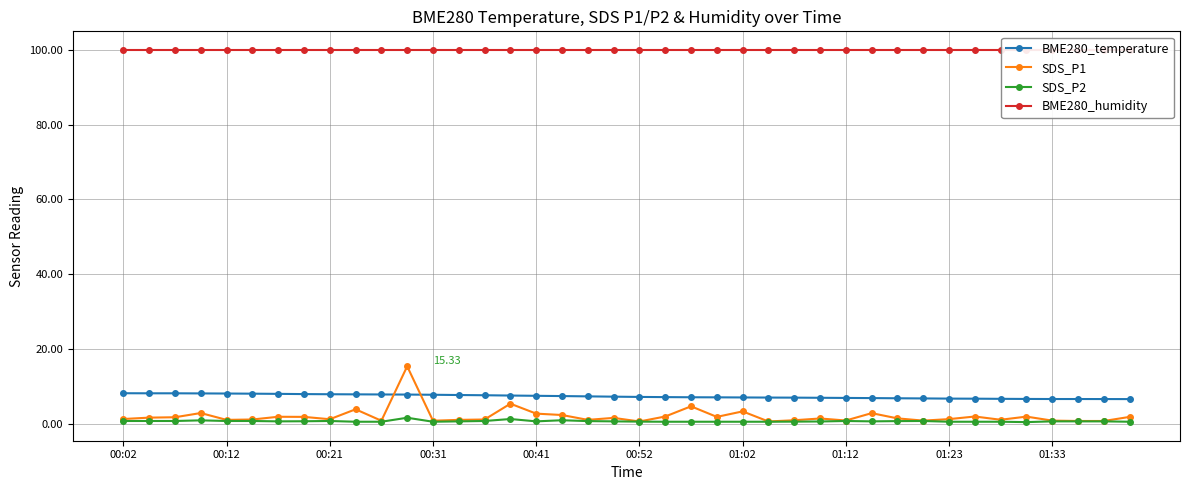

True or false: SDS_P2 and BME280_temperature cross at least once.

False